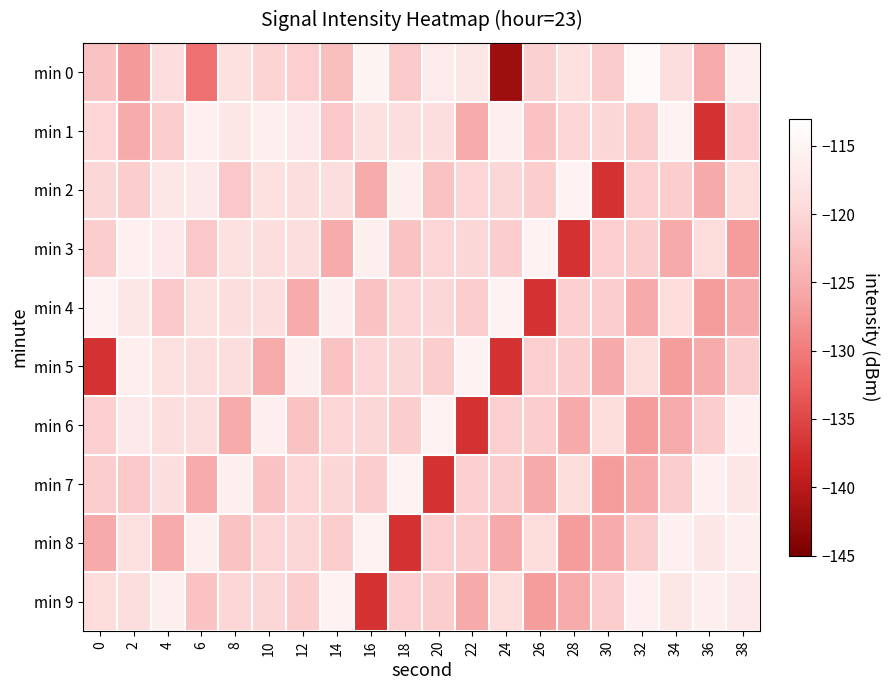

Rank the series by their maximum value, from highest to lowest.

min 0, min 1, min 2, min 3, min 4, min 5, min 6, min 7, min 8, min 9